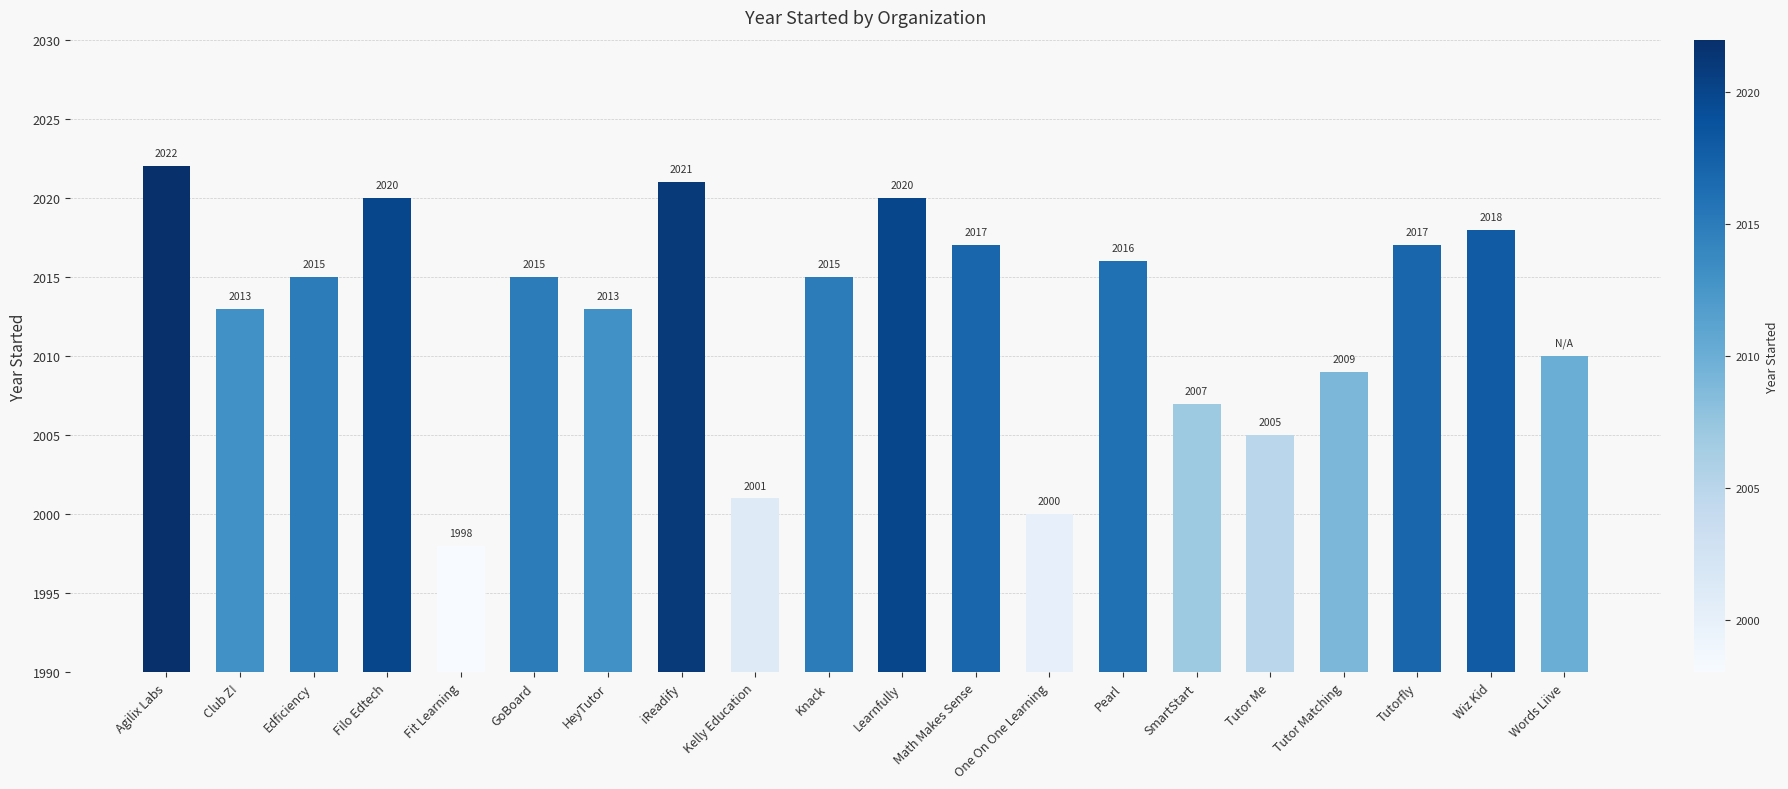

Between Filo Edtech and Edficiency, which is larger?

Filo Edtech